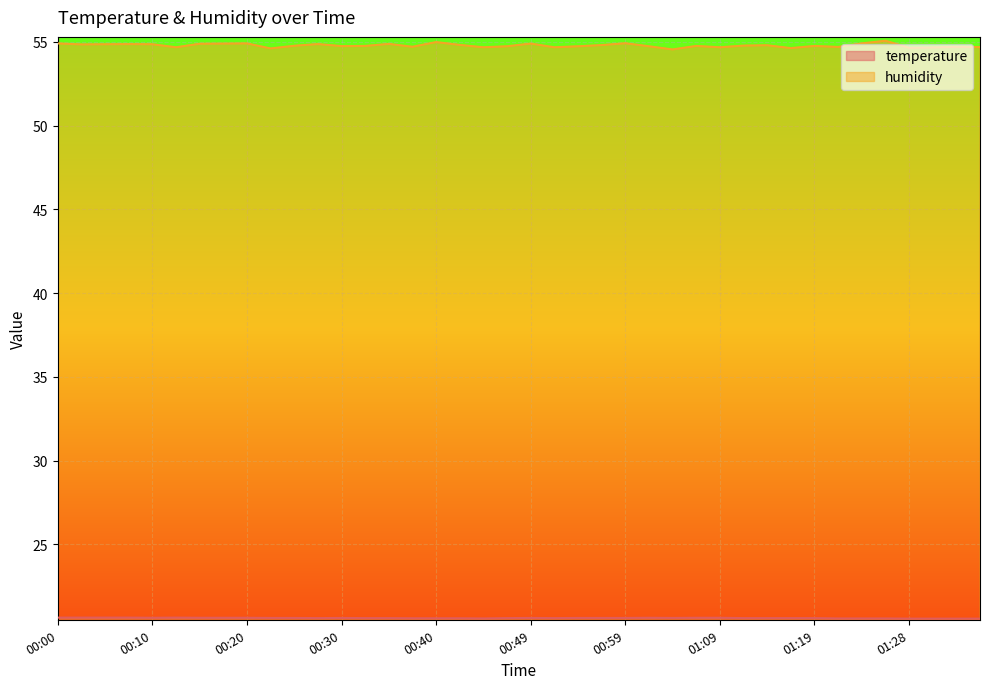

True or false: temperature has more than 0 points higher than both neighbors.

True